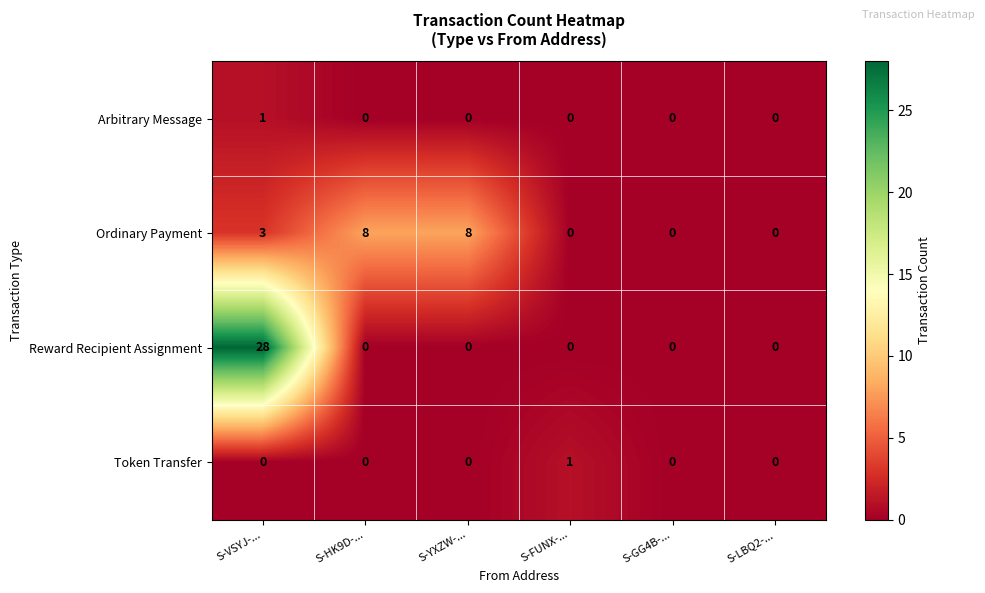

Which series has the largest range (max minus min)?

Reward Recipient Assignment